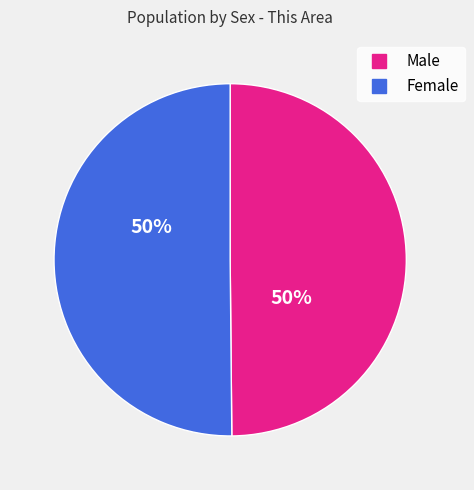

How many segments does this pie chart have?

2